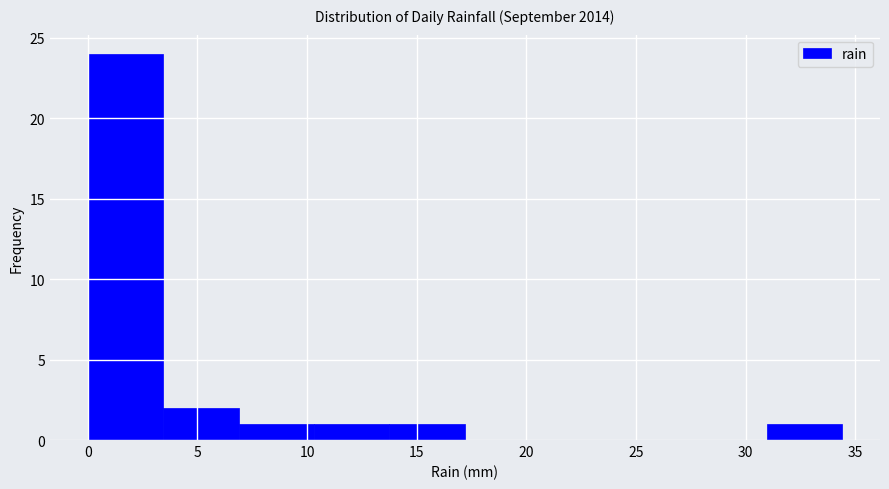

Over which range of the x-axis is the bar tallest?

0.0 to 3.5